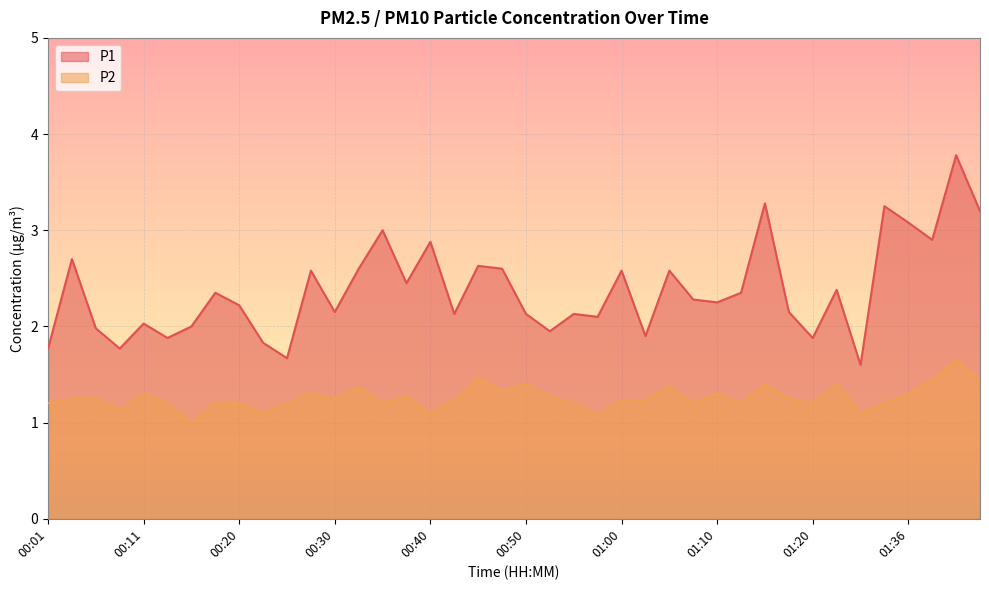

Which series has the largest range (max minus min)?

P1